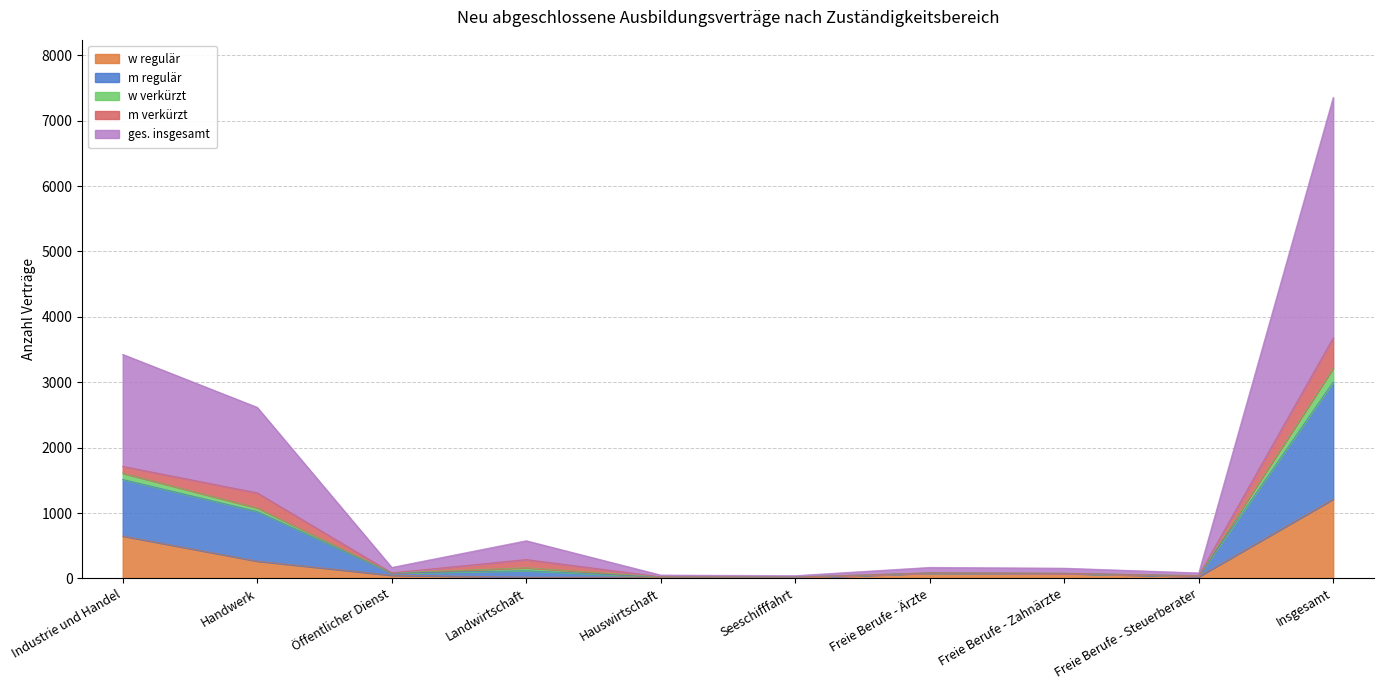

How many values in the ges. insgesamt series are below 84?

4